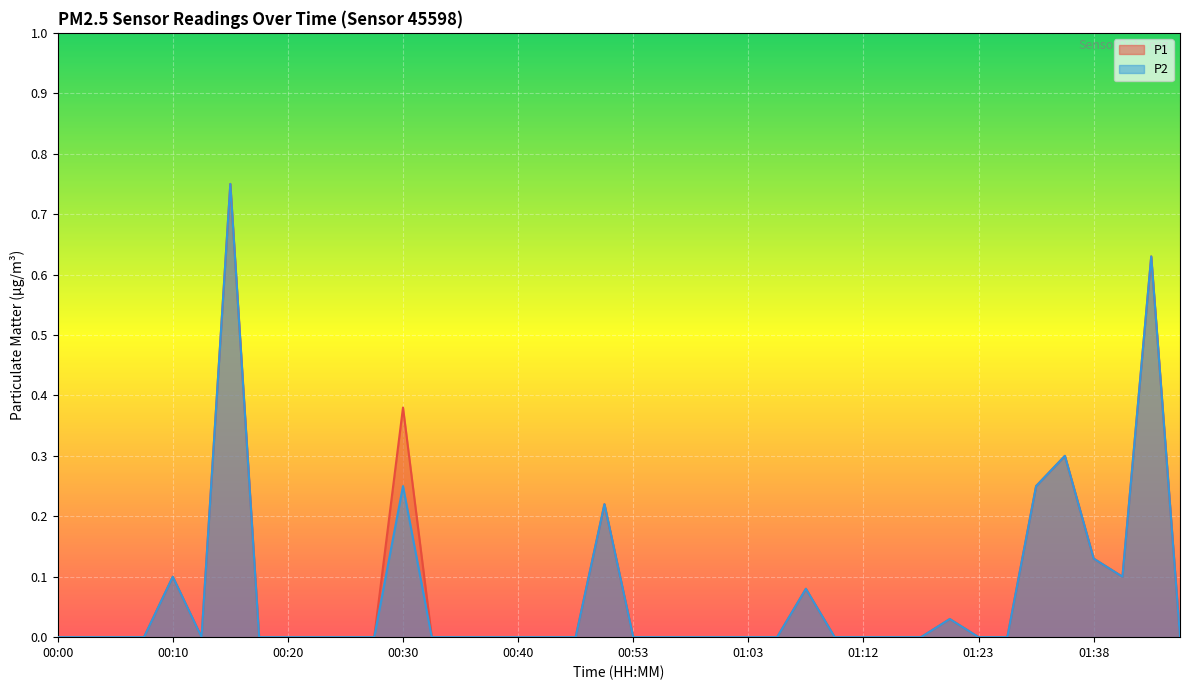

What position from the left is 00:02?

2